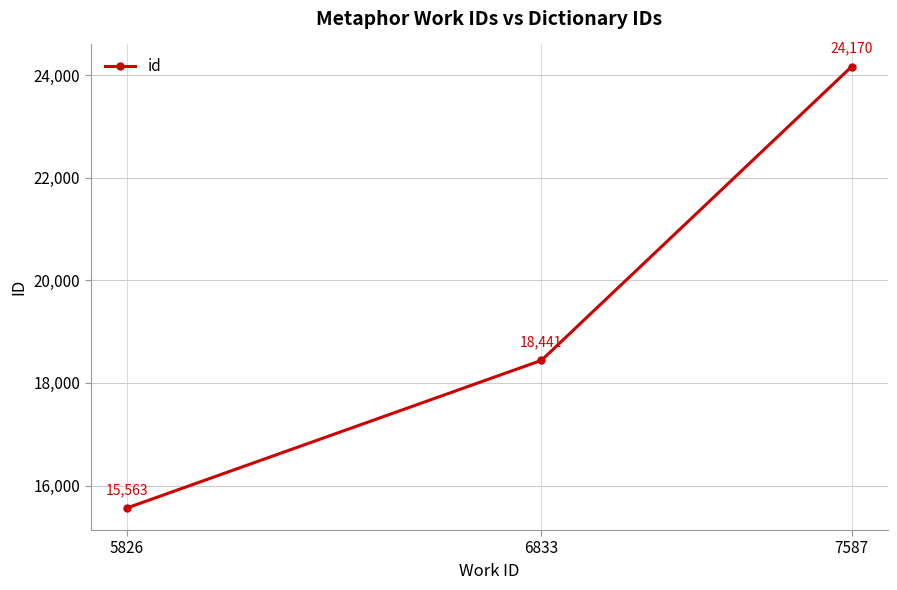

What is the difference between the maximum and minimum values?

8607